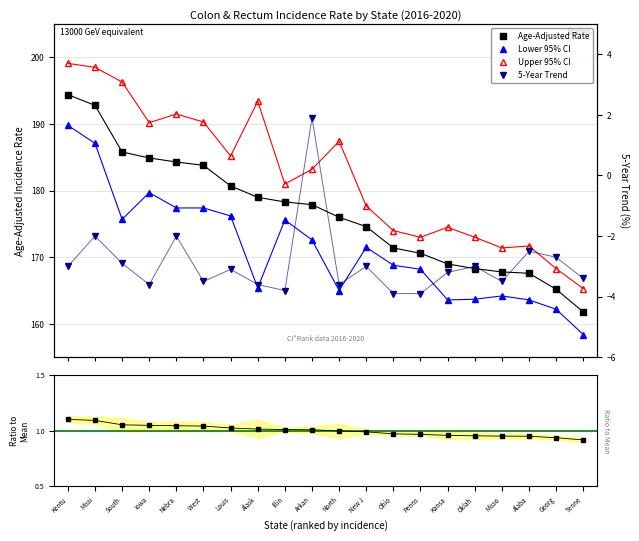

What is the average value of the Upper 95% CI series?

182.2